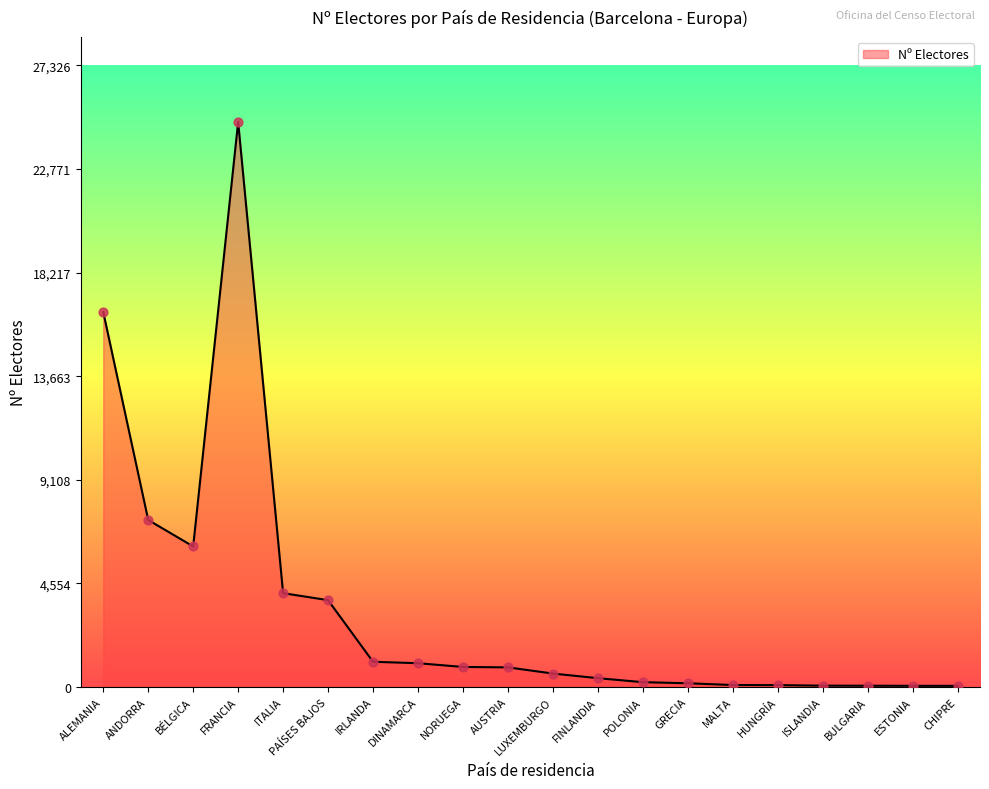

Approximately how many times larger is the value at PAÍSES BAJOS compared to HUNGRÍA?

48.3